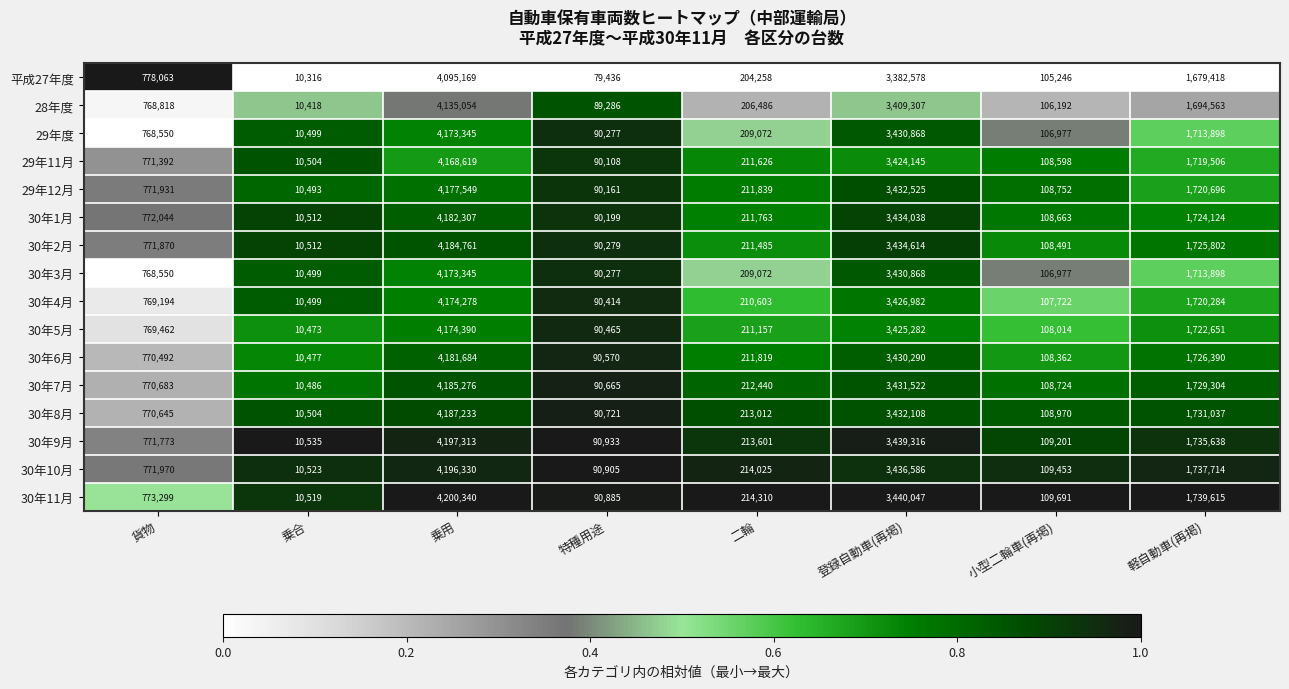

What is the difference between the highest and lowest values at 二輪?

10052